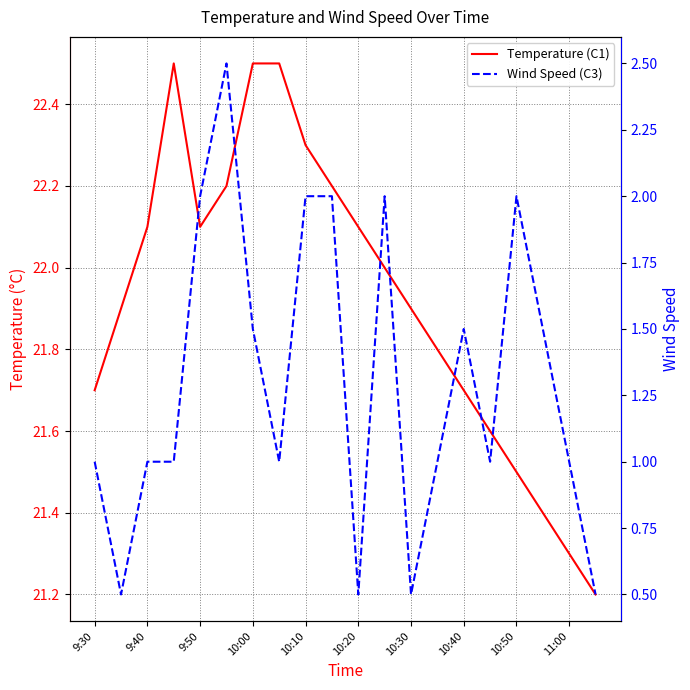

What is the approximate value of Temperature (C1) at 17?

21.4